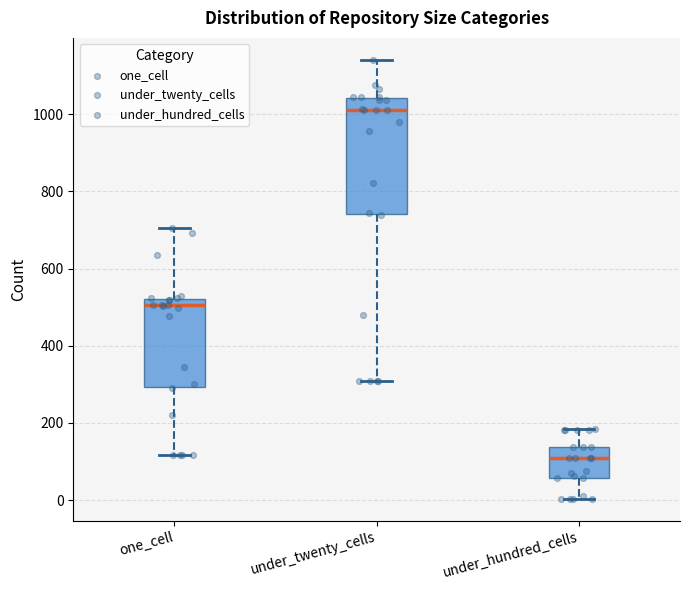

Where is the upper edge of the box for under_hundred_cells on the y-axis? The values are not printed on the chart, so give them approximately, as read against the axis.

140